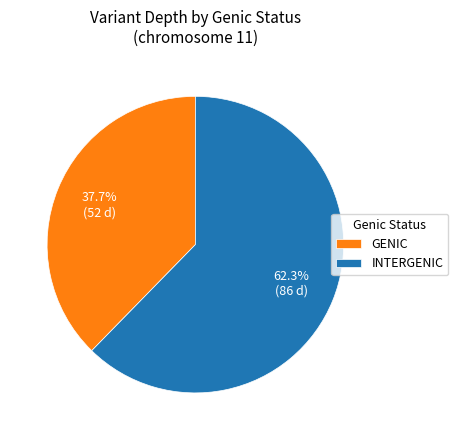

Is there a majority slice in this chart?

Yes